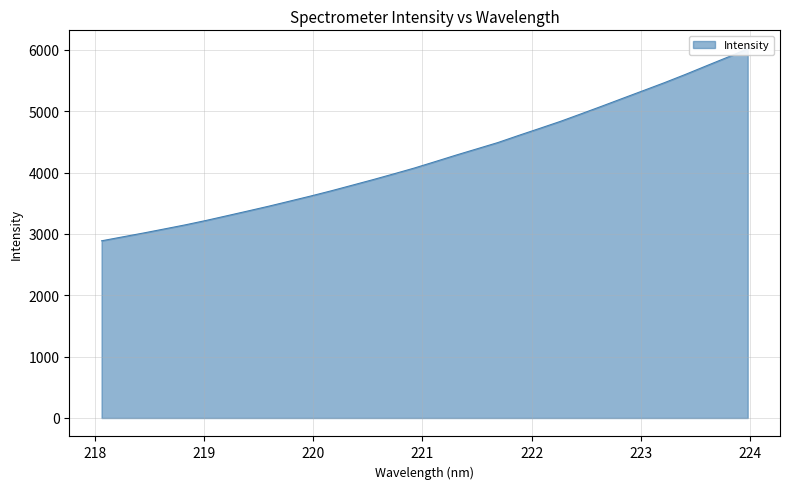

At which label does the data first exceed 4179?

221.1174